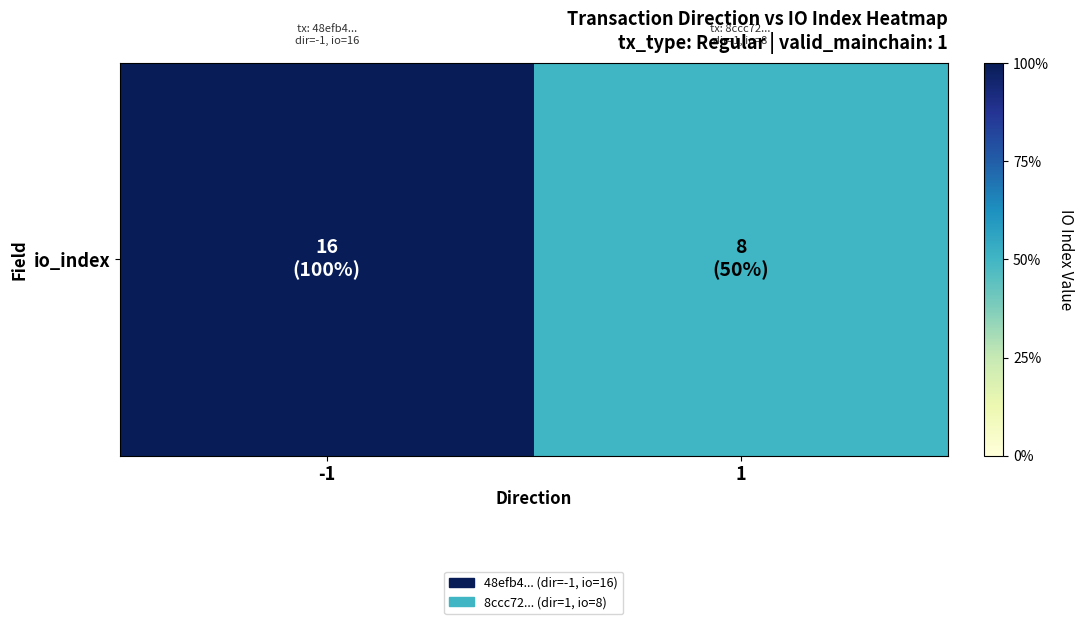

What is the maximum value shown in the chart?

16